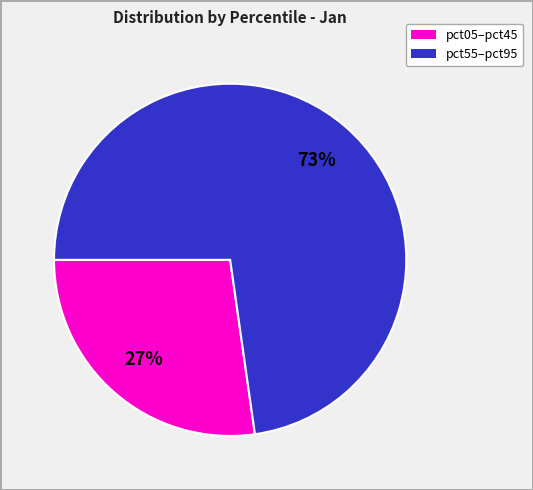

Does any single category account for the majority?

Yes